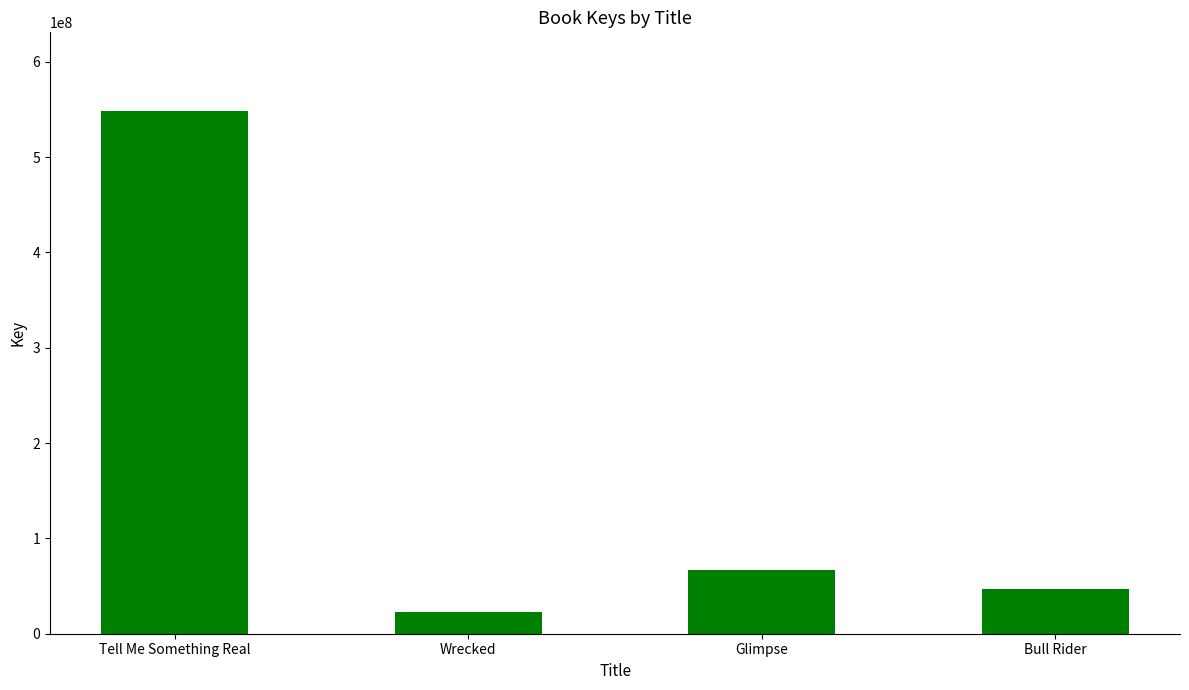

What is the difference between the values at Wrecked and Tell Me Something Real?

525370346